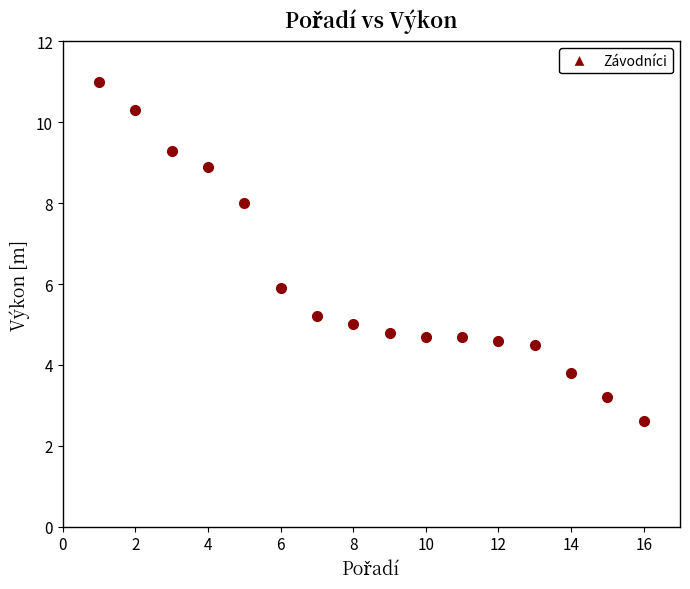

What is the range of X values (max minus min)?

15.0